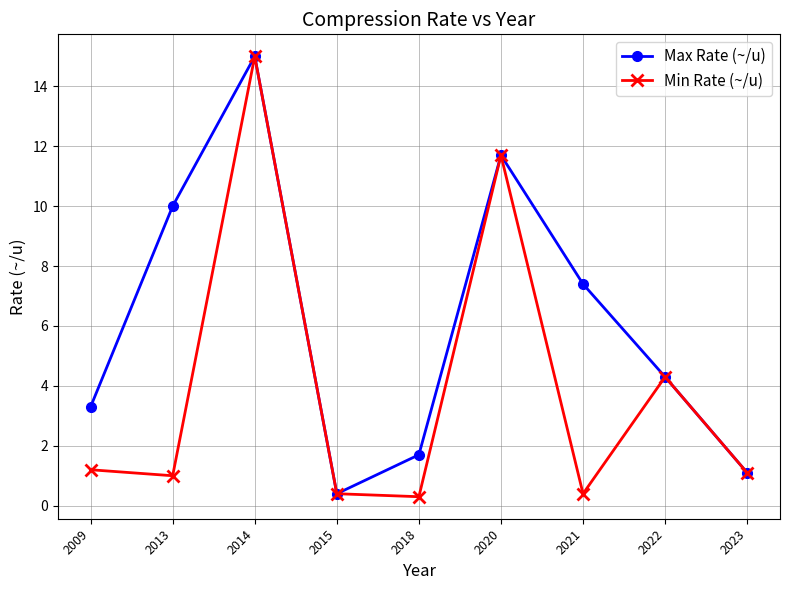

Does the chart have visible grid lines?

Yes